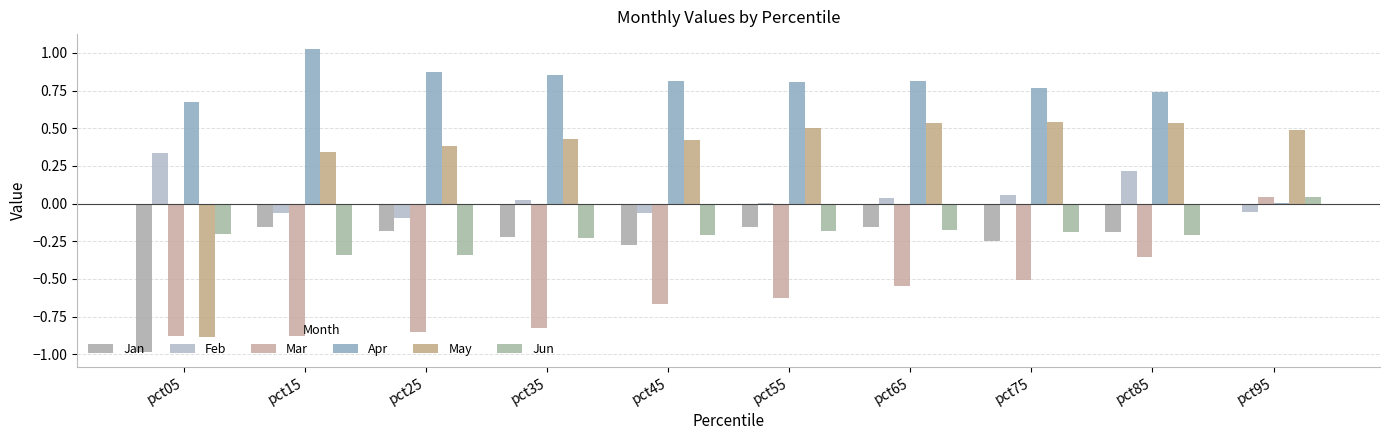

Count the number of data series in this chart.

6